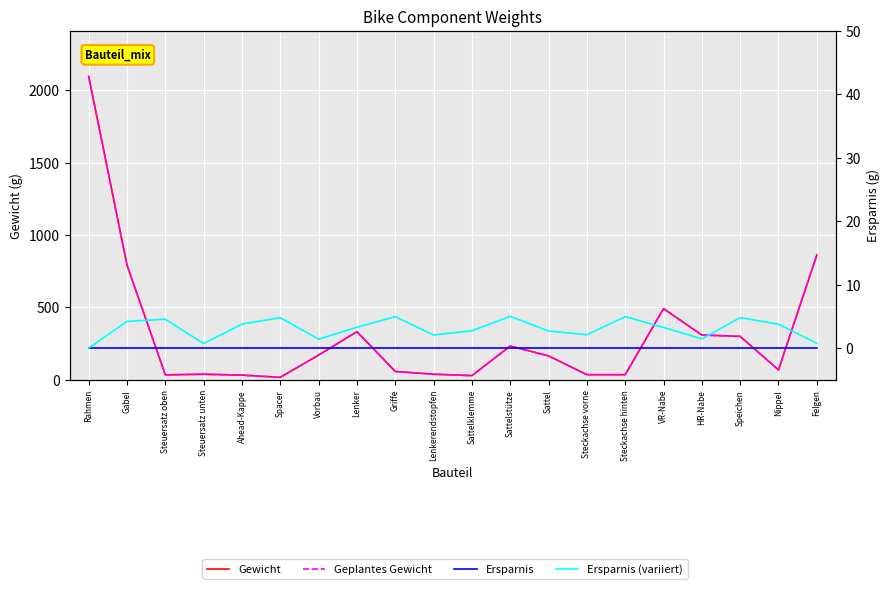

Is the value of Geplantes Gewicht at Speichen greater than the value of Ersparnis (variiert) at Steuersatz unten?

Yes